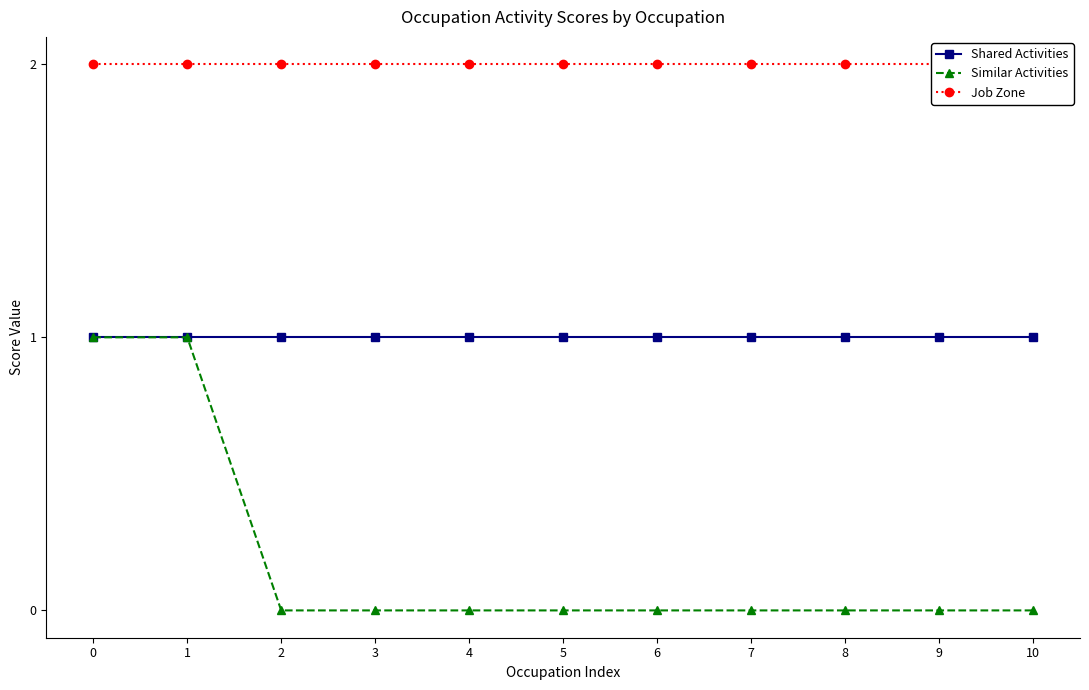

Read the Similar Activities value at 1.

1